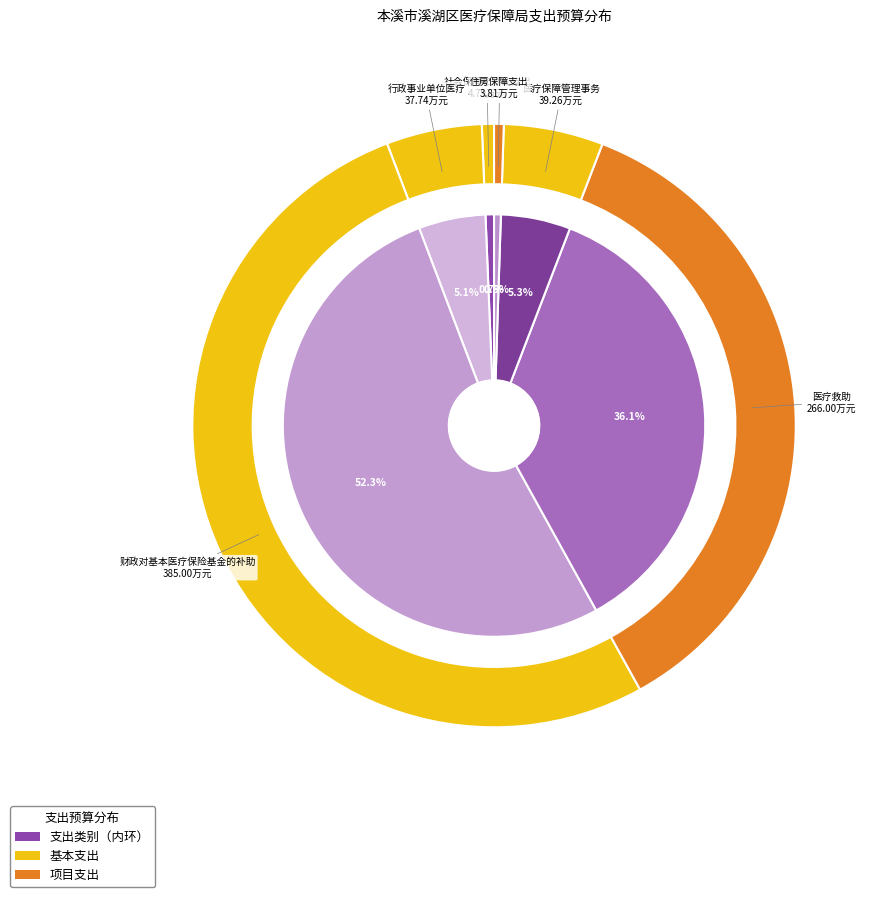

How much of the chart is everything except 行政事业单位医疗?

94.9%